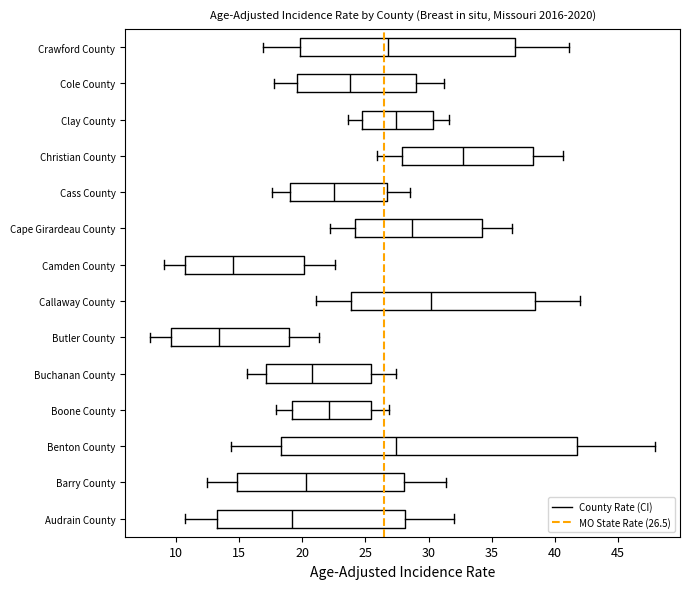

Reading bottom to top, transcribe this box plot: for each box, give where its median line is, the range the box spans, and where its two whiskers end, as read against the x-axis. The values are not printed on the chart, so give them approximately, as read against the axis.

Audrain County: median 19.0, box 13.5 to 28.0, whiskers 10.5 to 32.0
Barry County: median 20.5, box 15.0 to 28.0, whiskers 12.5 to 31.5
Benton County: median 27.5, box 18.5 to 42.0, whiskers 14.5 to 48.0
Boone County: median 22.0, box 19.0 to 25.5, whiskers 18.0 to 27.0
Buchanan County: median 21.0, box 17.0 to 25.5, whiskers 15.5 to 27.5
Butler County: median 13.5, box 9.5 to 19.0, whiskers 8.0 to 21.5
Callaway County: median 30.0, box 24.0 to 38.5, whiskers 21.0 to 42.0
Camden County: median 14.5, box 10.5 to 20.0, whiskers 9.0 to 22.5
Cape Girardeau County: median 28.5, box 24.0 to 34.0, whiskers 22.0 to 36.5
Cass County: median 22.5, box 19.0 to 26.5, whiskers 17.5 to 28.5
Christian County: median 32.5, box 28.0 to 38.0, whiskers 26.0 to 40.5
Clay County: median 27.5, box 24.5 to 30.5, whiskers 23.5 to 31.5
Cole County: median 24.0, box 19.5 to 29.0, whiskers 18.0 to 31.0
Crawford County: median 27.0, box 20.0 to 37.0, whiskers 17.0 to 41.0